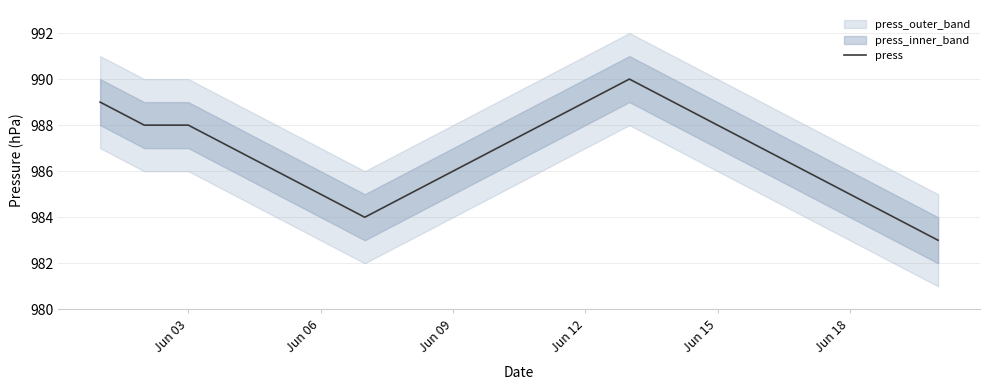

The value of press at Jun 15 is 1338. True or false?

False